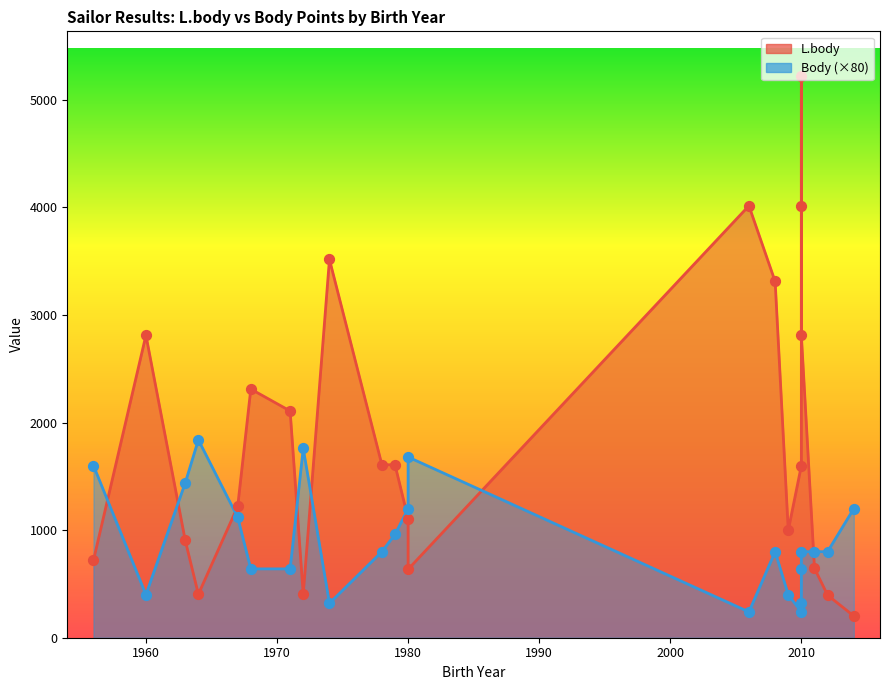

What is the total value across all series at 2010?

1603